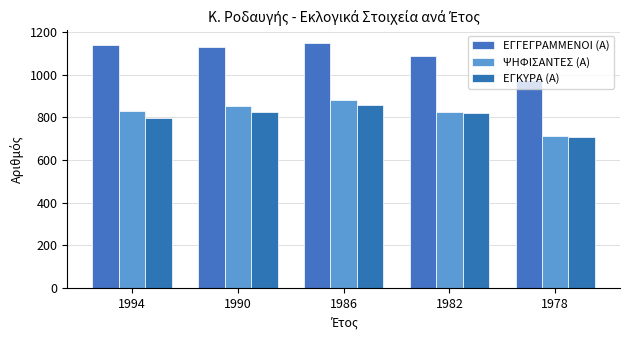

What is the value of the ΨΗΦΙΣΑΝΤΕΣ (Α) bar at the 1st from the left?

832